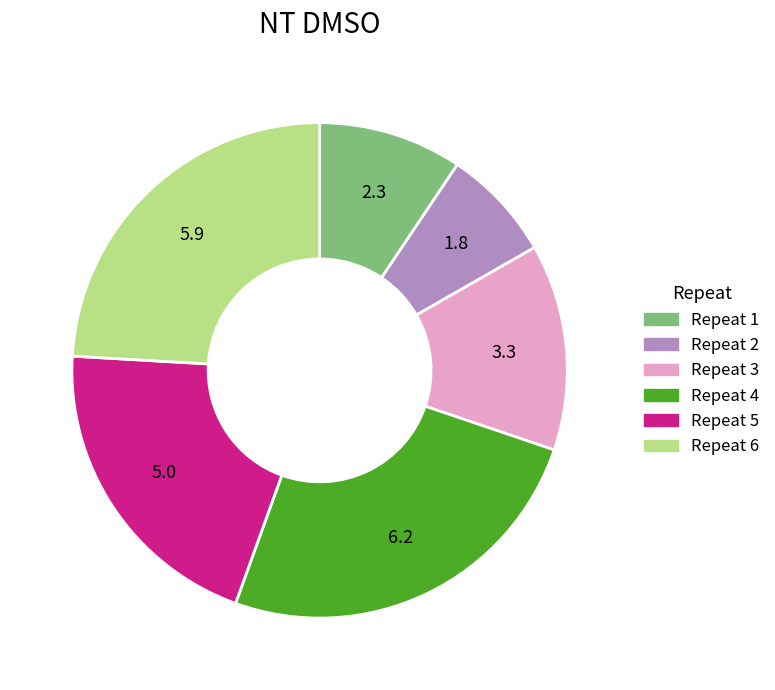

Rank the categories by value from lowest to highest.

Repeat 2, Repeat 1, Repeat 3, Repeat 5, Repeat 6, Repeat 4